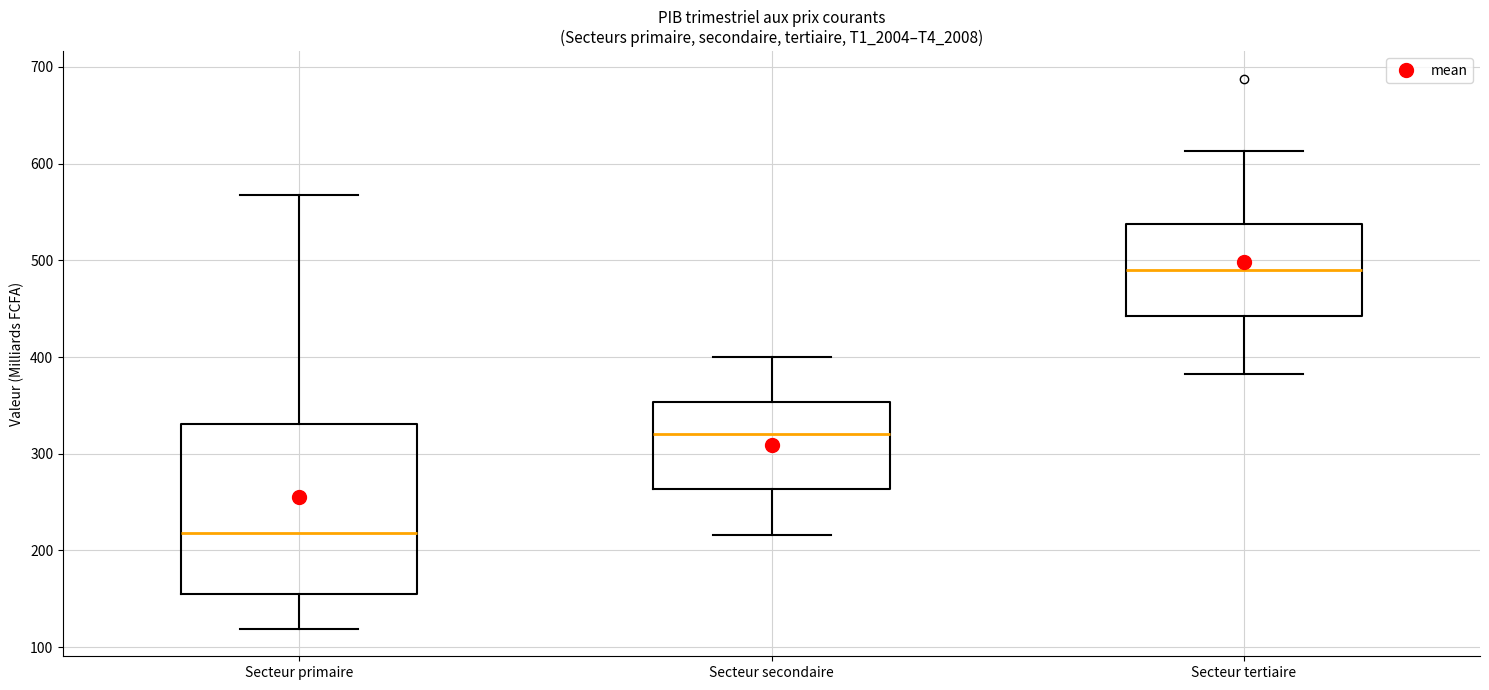

Where is the upper edge of the box for Secteur tertiaire on the y-axis? The values are not printed on the chart, so give them approximately, as read against the axis.

540